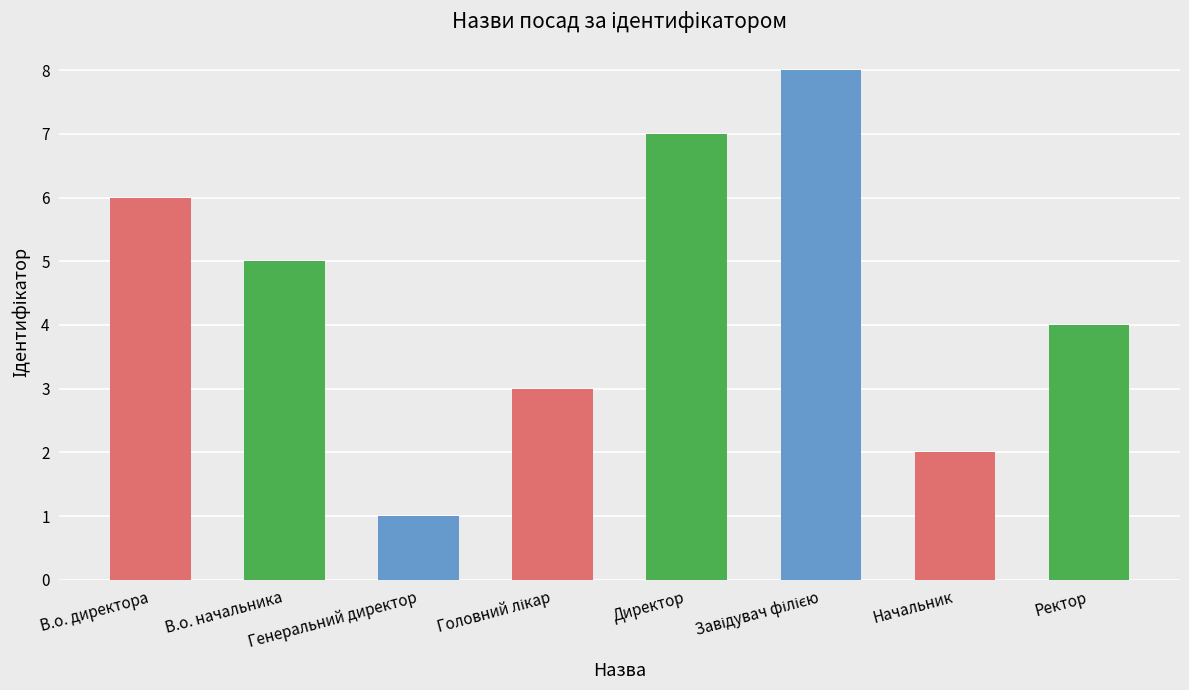

What is the greatest value displayed?

8